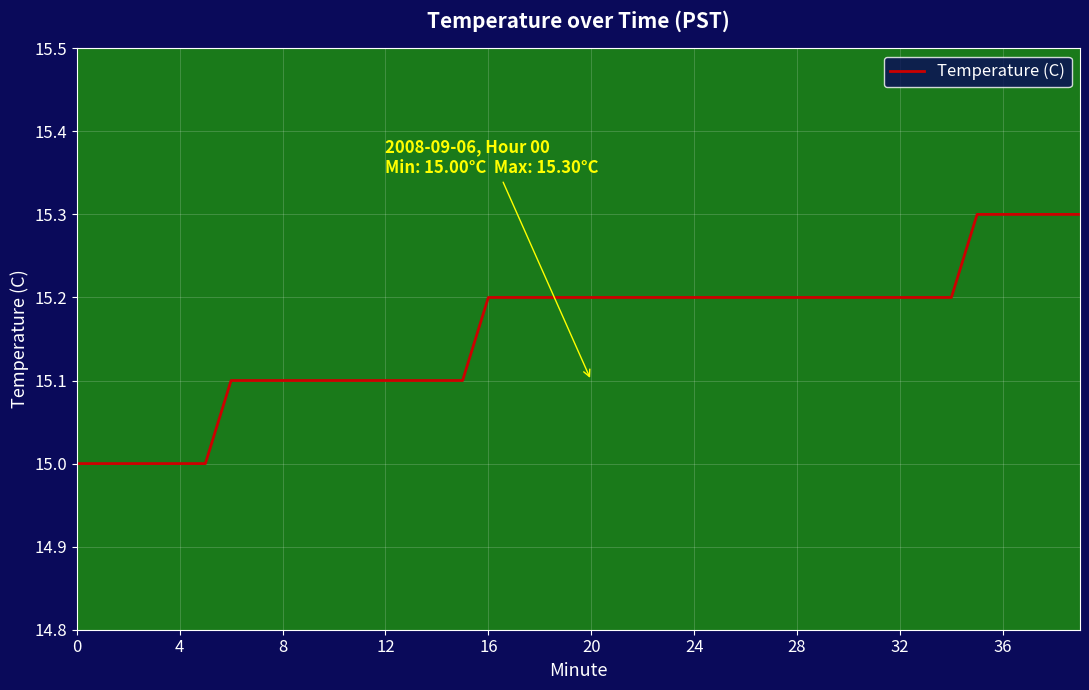

What is the maximum value shown in the chart?

15.3